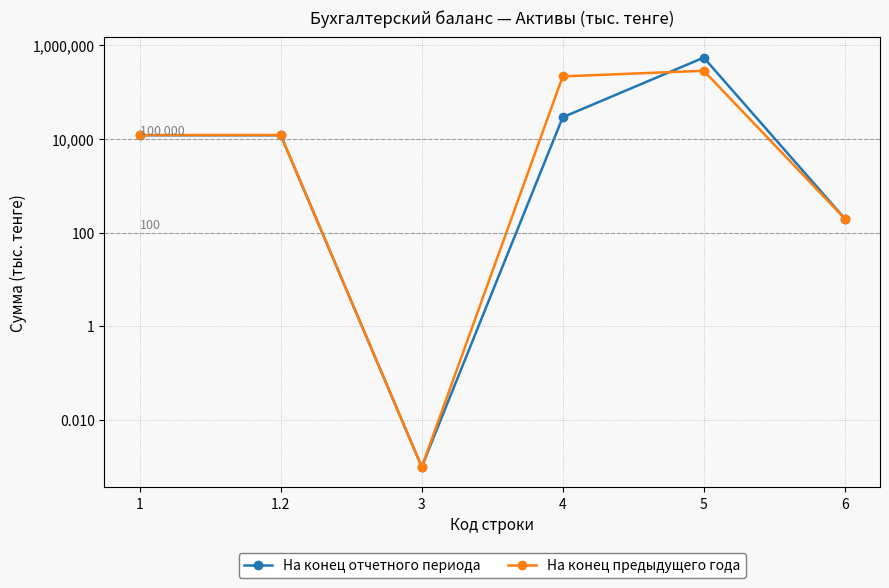

How many times do На конец отчетного периода and На конец предыдущего года cross each other?

1